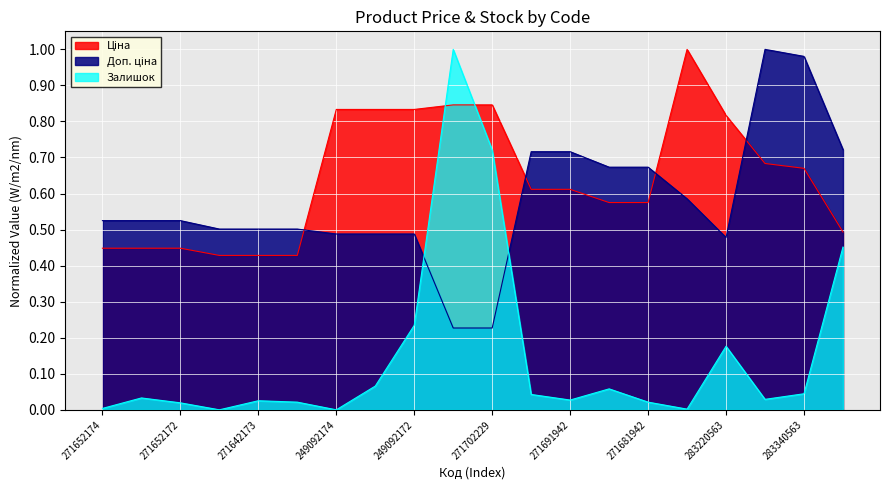

How many lines are shown in the chart?

3